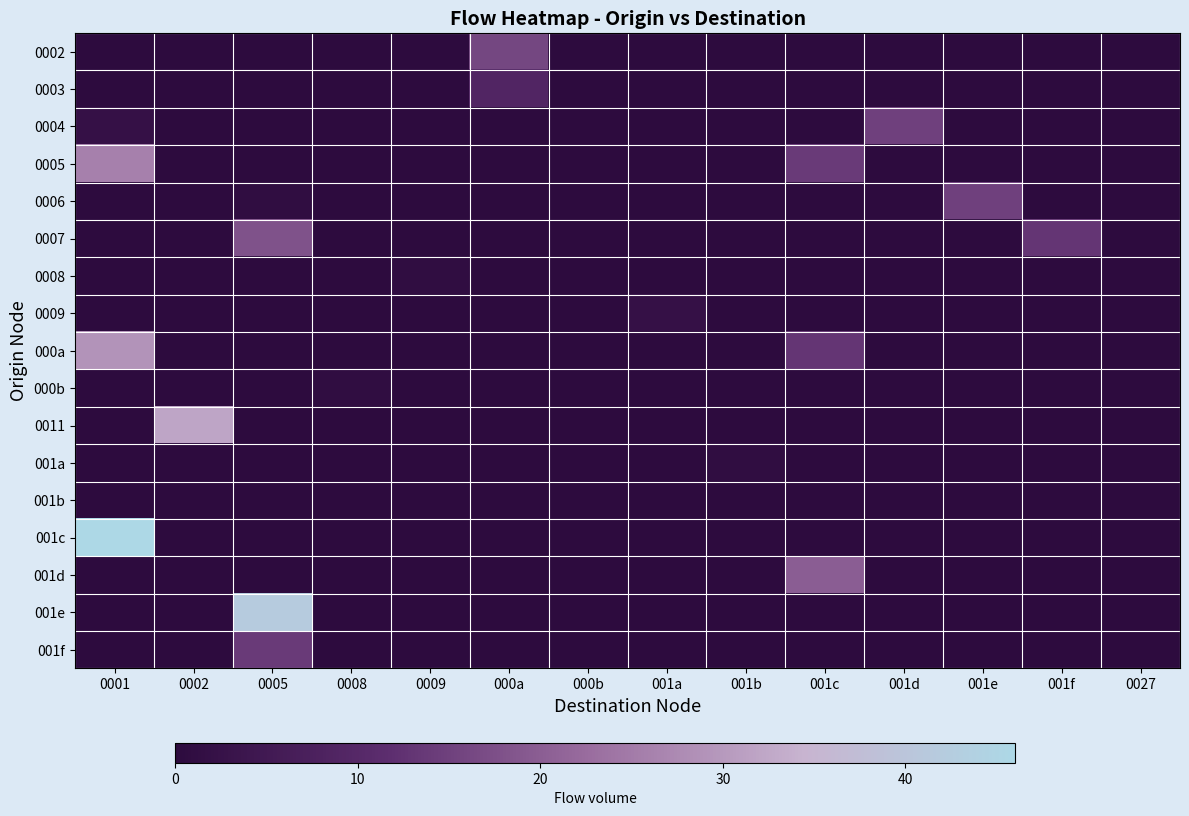

How many categories are shown in the chart?

14